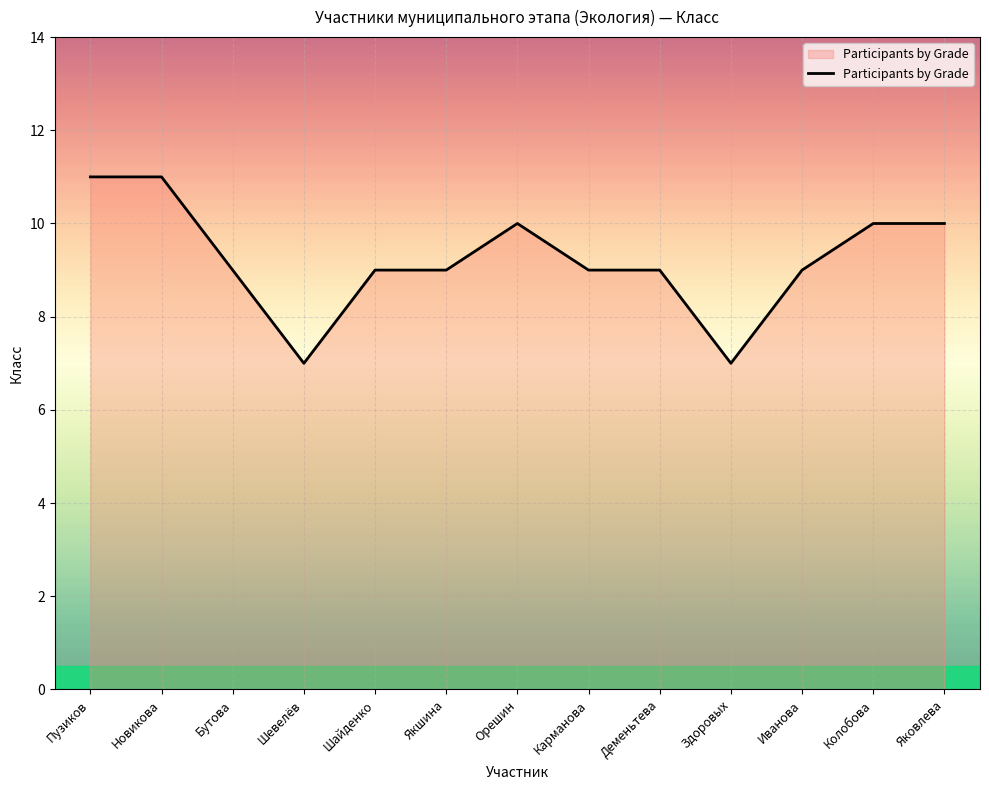

What is the smallest value displayed?

7